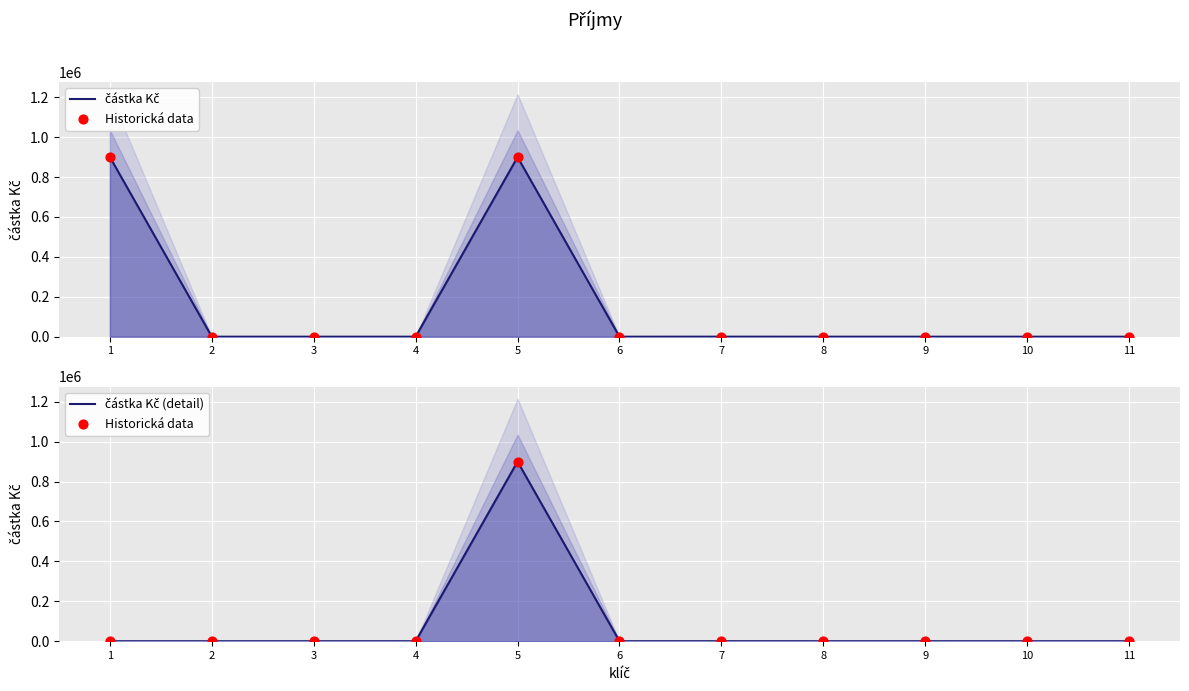

At how many categories does at least one series exceed 477713?

2